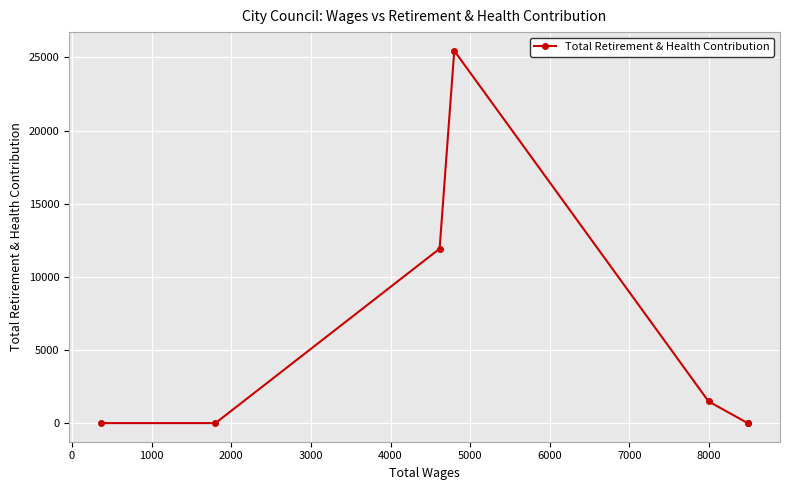

True or false: the data has more than 0 interior local peaks.

True